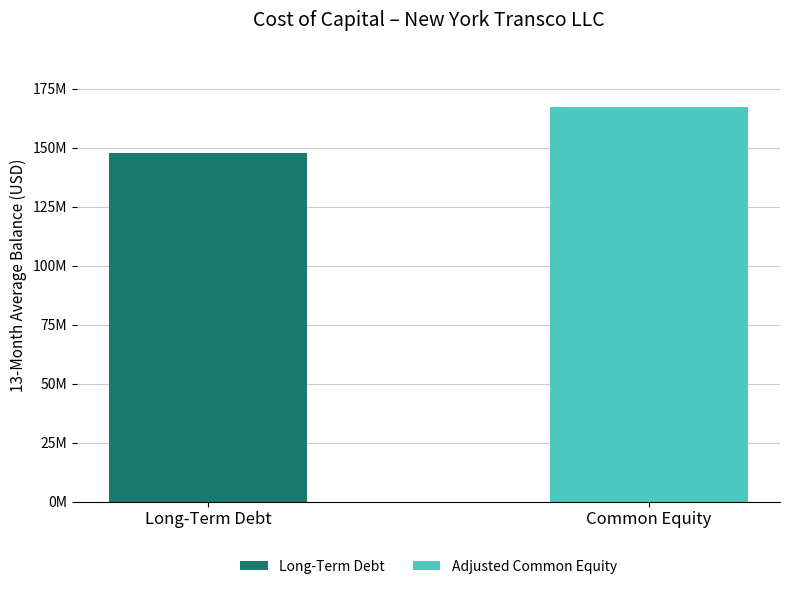

Rank the categories by Long-Term Debt value from highest to lowest.

Long-Term Debt, Common Equity